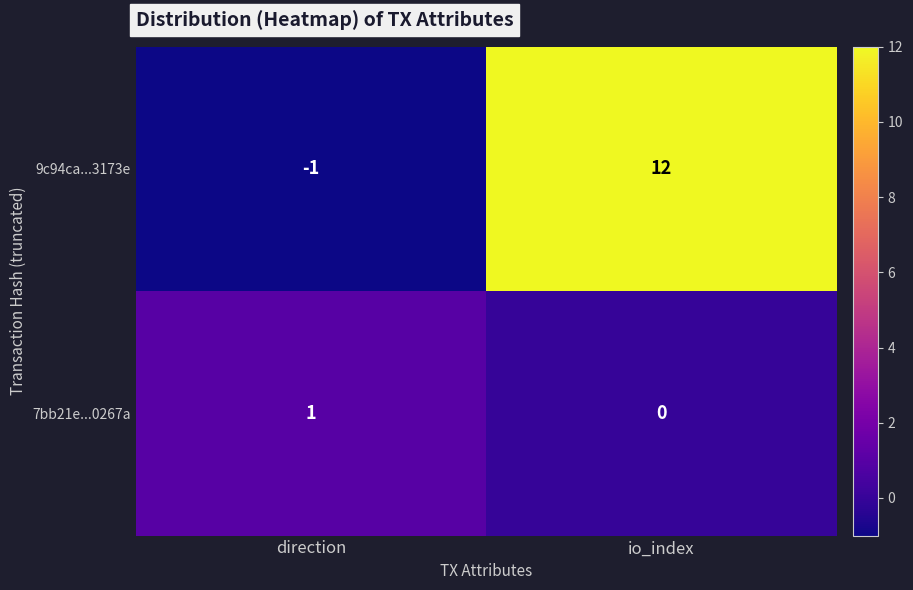

What value does the 9c94ca...3173e series have at io_index, to the nearest 10?

10